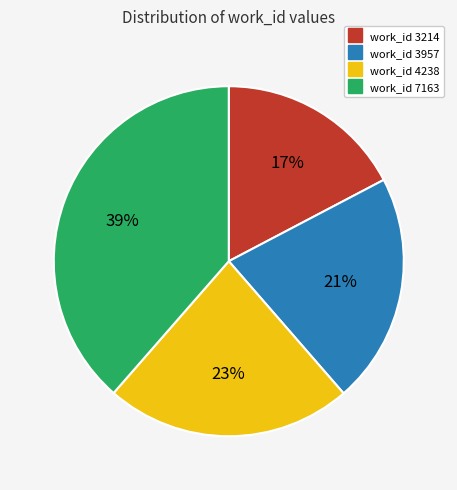

Which has a higher value, work_id 4238 or work_id 7163?

work_id 7163